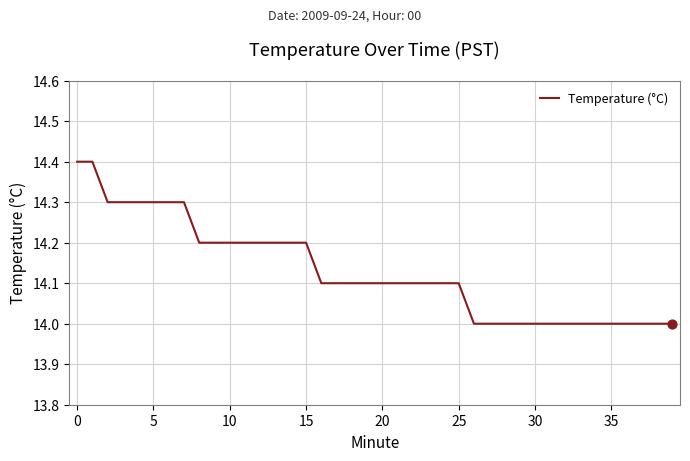

What is the maximum value shown in the chart?

14.4